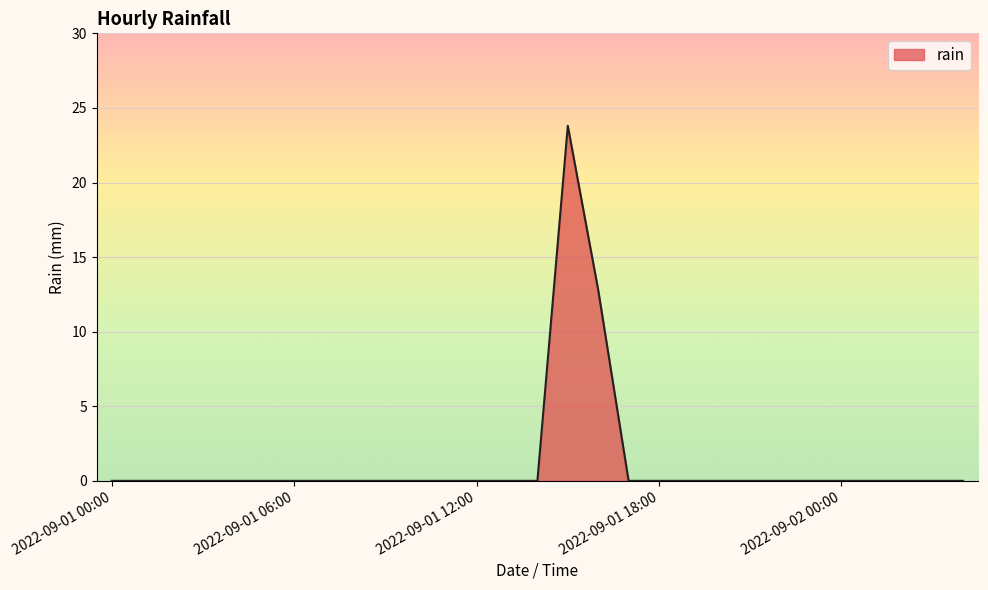

What is the greatest value displayed?

23.8